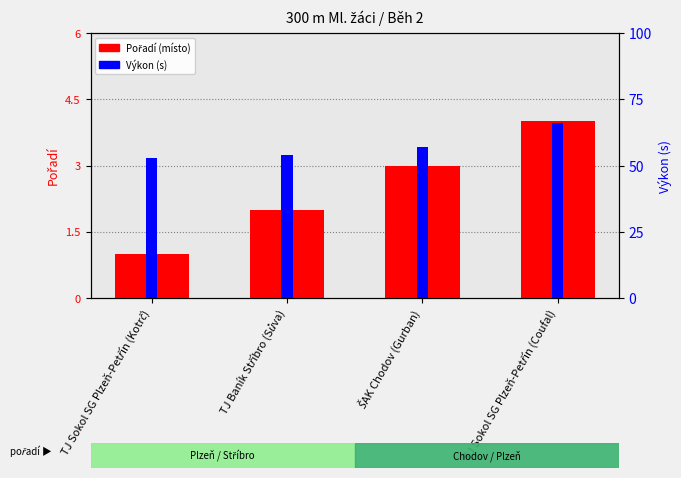

Reading left to right, list all the values displayed in this chart.

Pořadí: TJ Sokol SG Plzeň-Petřín (Kotrč)=1.0	TJ Baník Stříbro (Sůva)=2.0	ŠAK Chodov (Gurban)=3.0	TJ Sokol SG Plzeň-Petřín (Coufal)=4.0
Výkon (s): TJ Sokol SG Plzeň-Petřín (Kotrč)=52.8	TJ Baník Stříbro (Sůva)=53.9	ŠAK Chodov (Gurban)=56.9	TJ Sokol SG Plzeň-Petřín (Coufal)=66.2